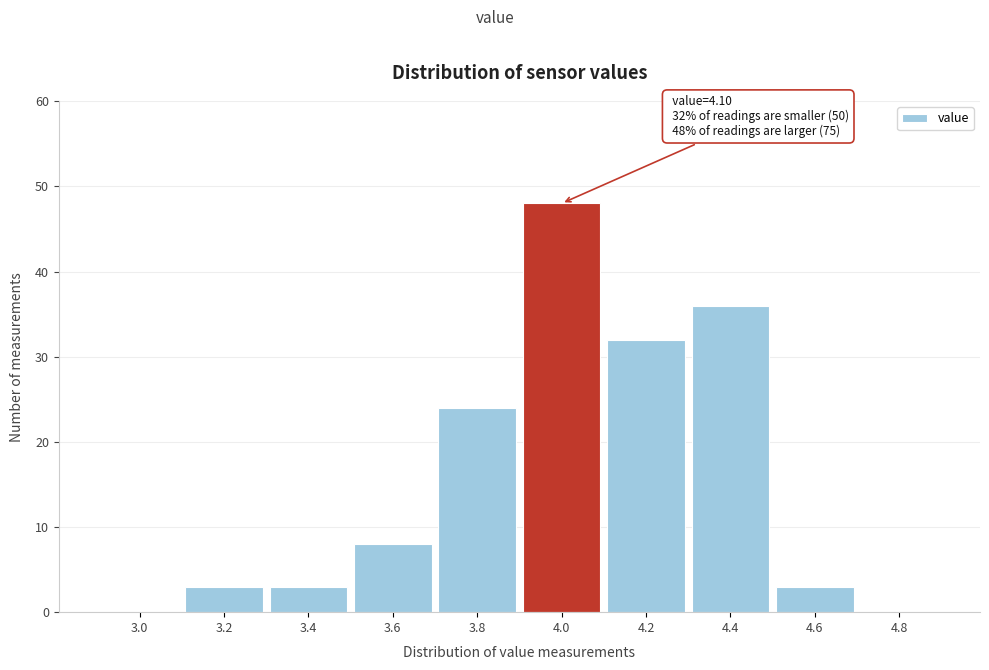

Reading left to right, extract all data points from this chart.

3.0=0	3.2=3	3.4=3	3.6=8	3.8=24	4.0=48	4.2=32	4.4=36	4.6=3	4.8=0